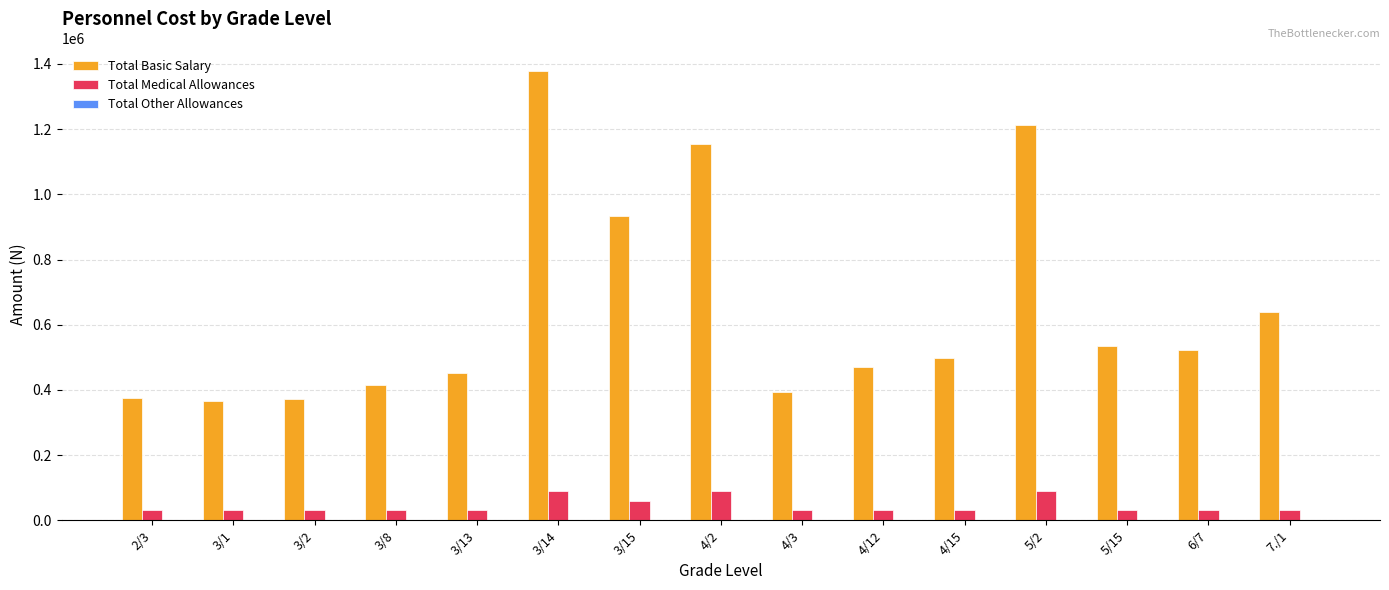

The value of Total Medical Allowances at 5/15 is 30000. True or false?

True